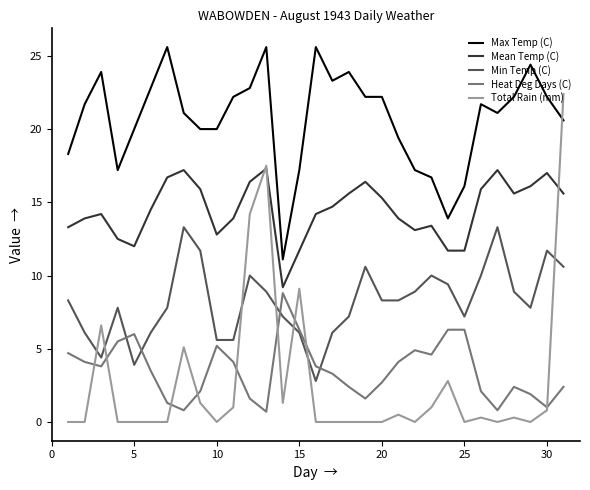

What is the greatest value displayed?

25.6